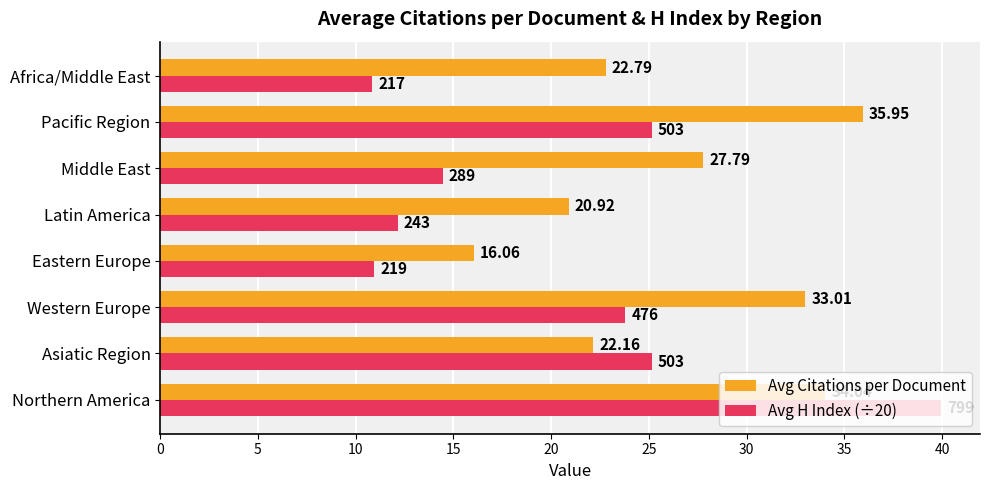

How many values in the Avg Citations per Document series are below 27?

4